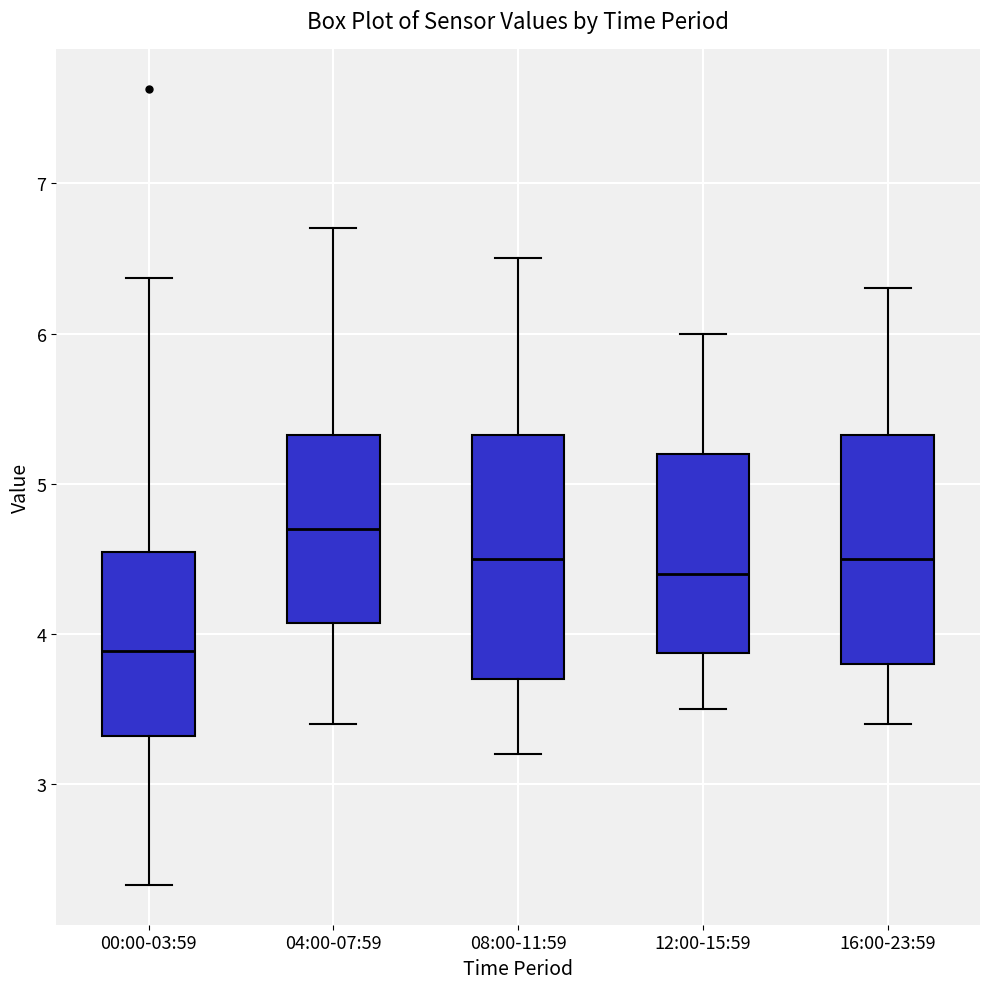

Reading left to right, transcribe this box plot: for each box, give where its median line is, the range the box spans, and where its two whiskers end, as read against the y-axis. The values are not printed on the chart, so give them approximately, as read against the axis.

00:00-03:59: median 3.9, box 3.3 to 4.5, whiskers 2.3 to 6.4
04:00-07:59: median 4.7, box 4.1 to 5.3, whiskers 3.4 to 6.7
08:00-11:59: median 4.5, box 3.7 to 5.3, whiskers 3.2 to 6.5
12:00-15:59: median 4.4, box 3.9 to 5.2, whiskers 3.5 to 6.0
16:00-23:59: median 4.5, box 3.8 to 5.3, whiskers 3.4 to 6.3